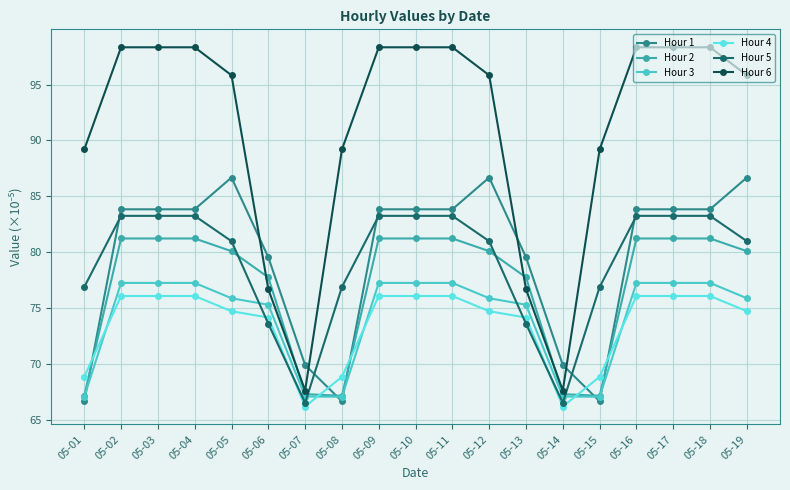

What is the value of the Hour 5 point at the 4th from the left?

83.2